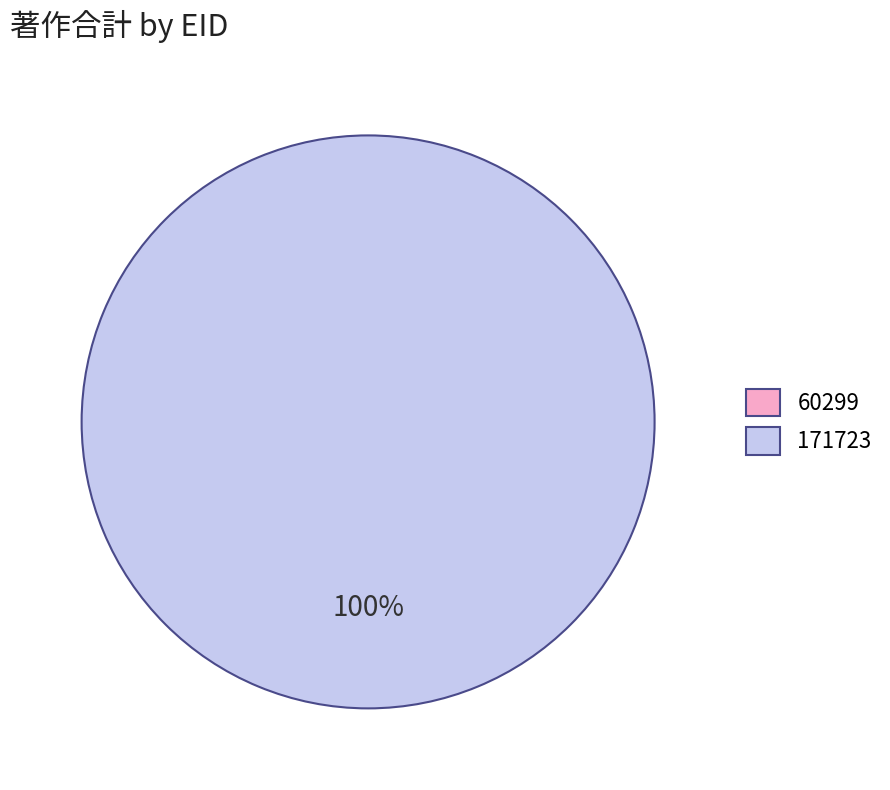

The 171723 slice represents 87% of the pie. True or false?

False